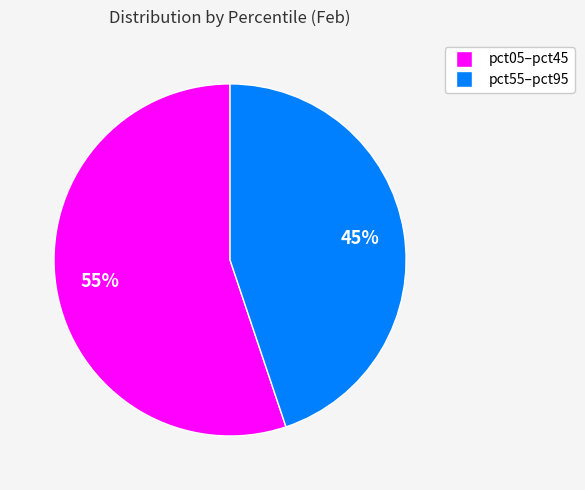

Is there any slice that represents more than half of the pie?

Yes